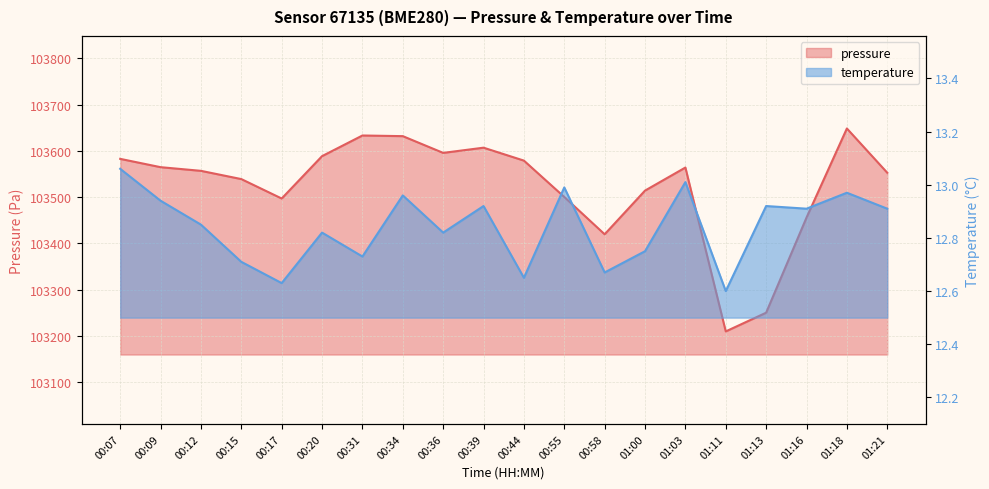

List the labels in order of temperature value, largest first.

00:07, 01:03, 00:55, 01:18, 00:34, 00:09, 00:39, 01:13, 01:16, 01:21, 00:12, 00:20, 00:36, 01:00, 00:31, 00:15, 00:58, 00:44, 00:17, 01:11